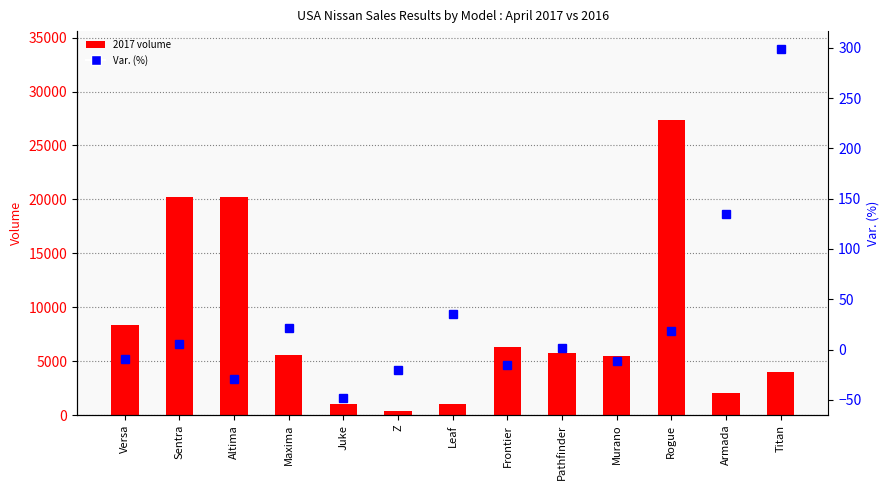

Are the bars grouped side by side (vs. stacked)?

Yes